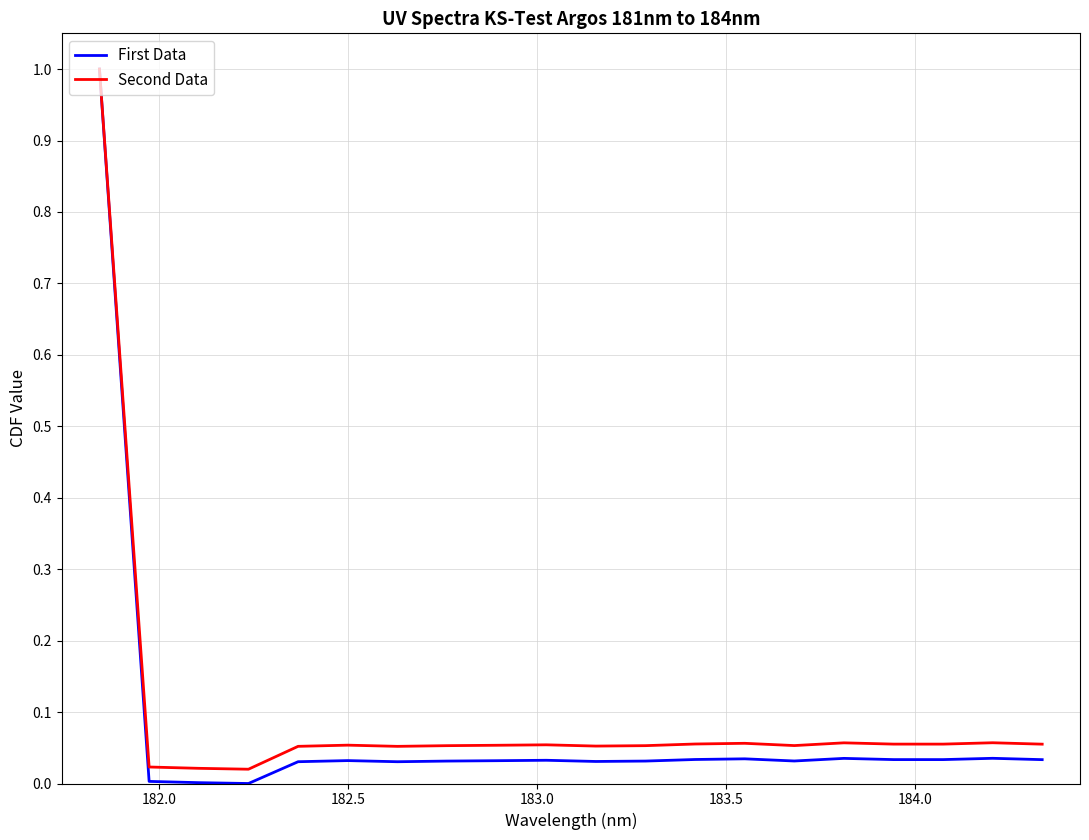

What are all the series names shown in the legend?

First Data, Second Data